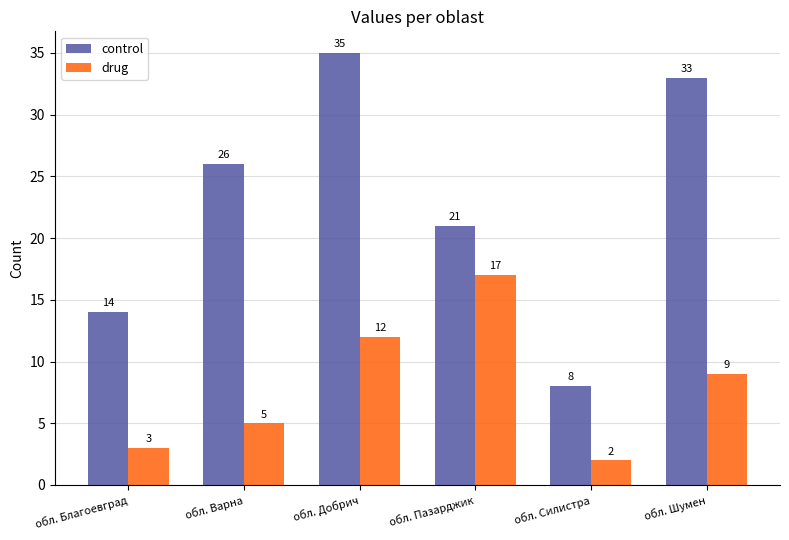

What is the spread (max minus min) of values at обл. Благоевград?

11